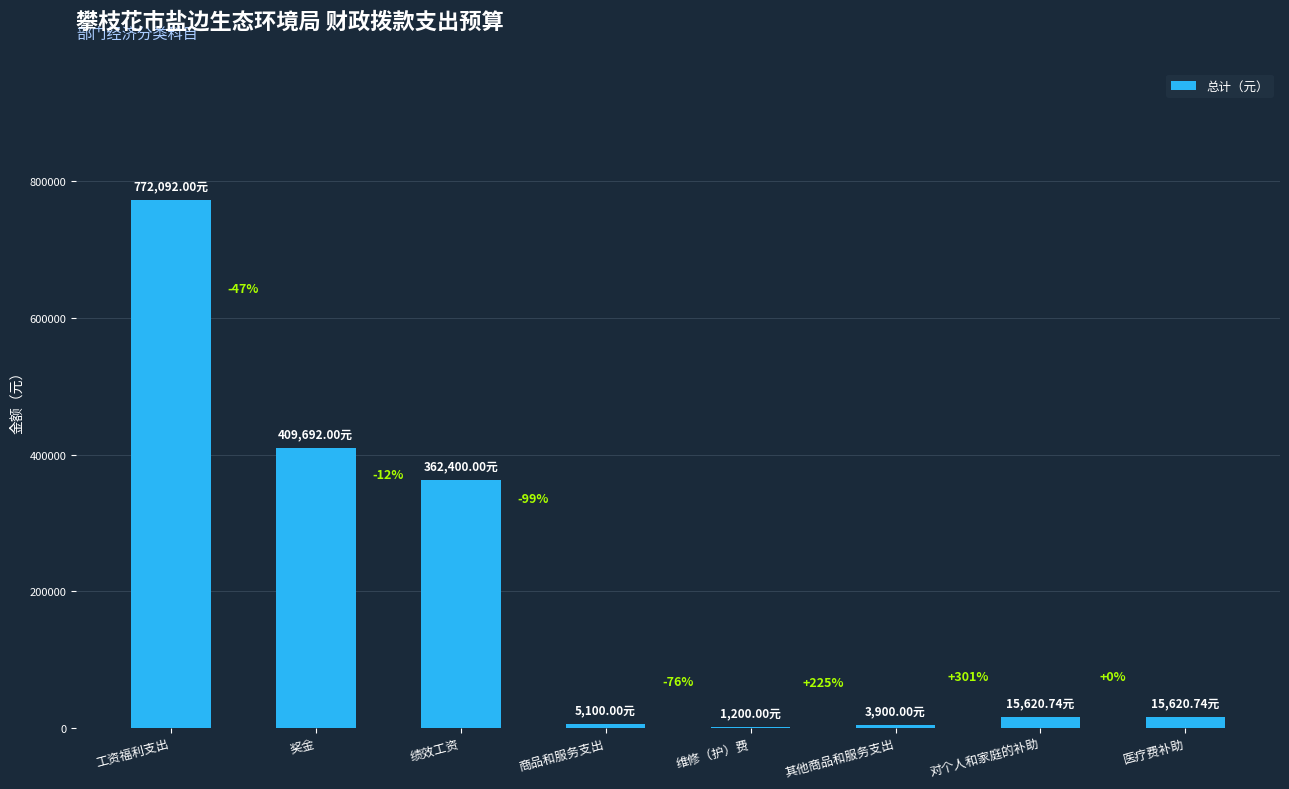

Reading left to right, extract all data points from this chart.

工资福利支出=772092.0	奖金=409692.0	绩效工资=362400.0	商品和服务支出=5100.0	维修（护）费=1200.0	其他商品和服务支出=3900.0	对个人和家庭的补助=15620.7	医疗费补助=15620.7